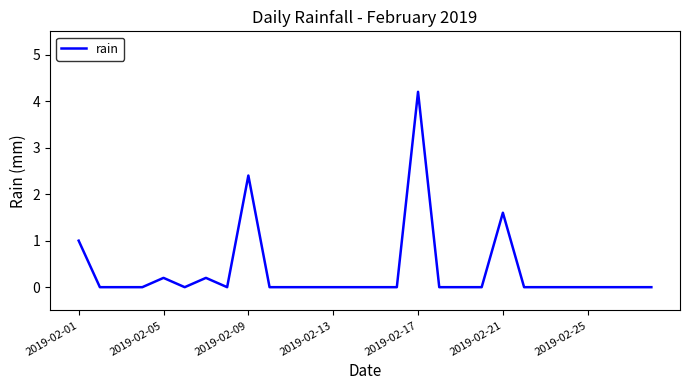

What is the difference between the maximum and minimum values?

4.2